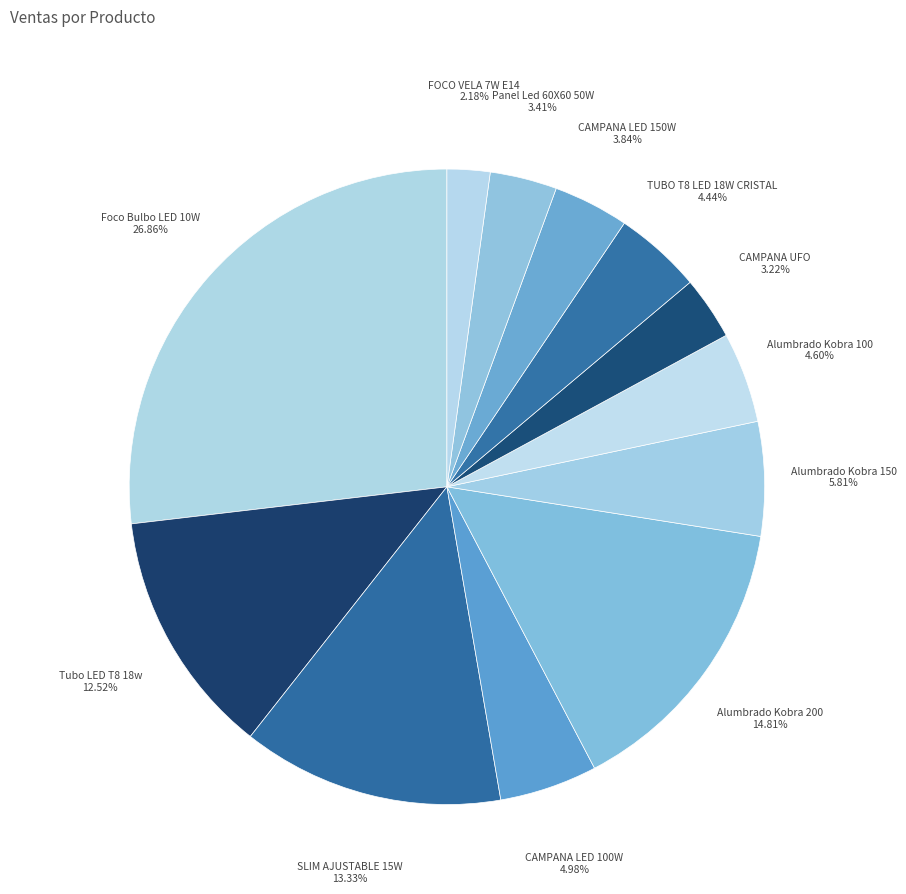

How many slices are in this pie chart?

12